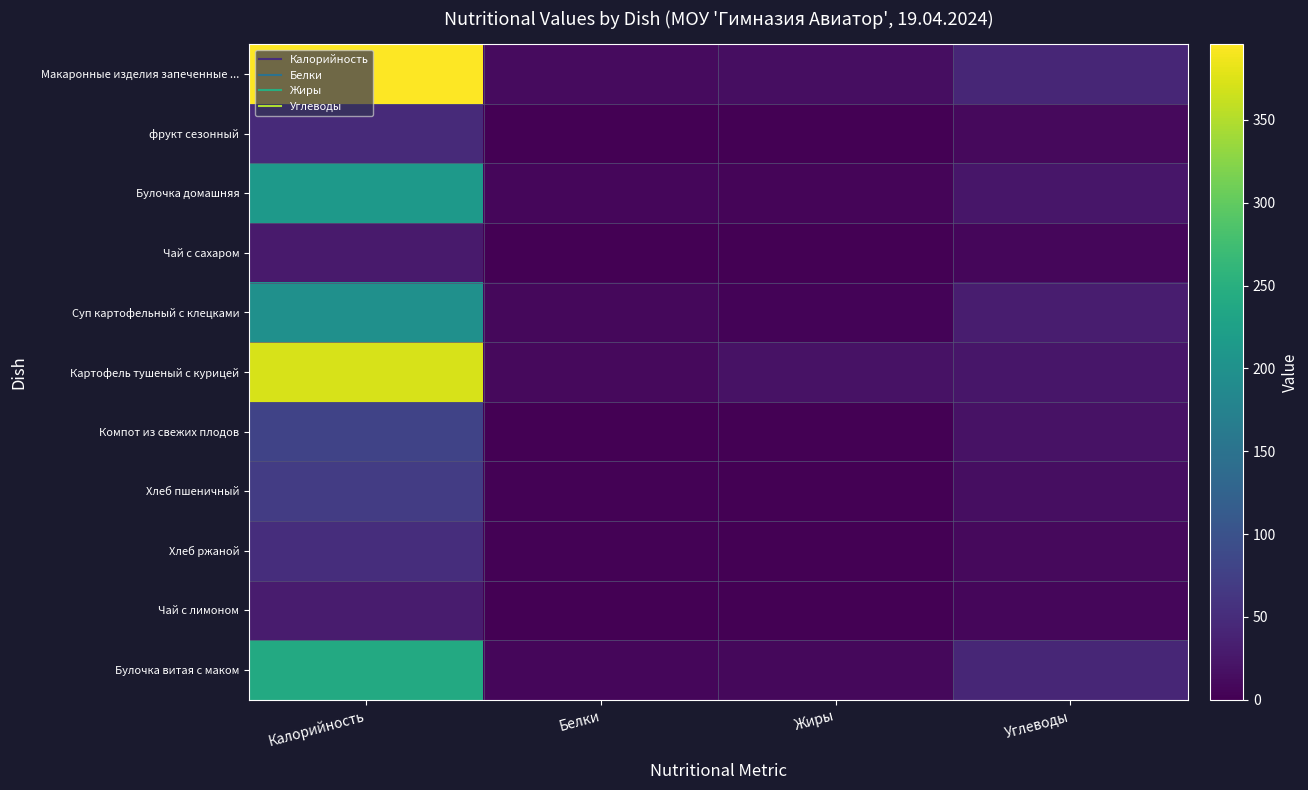

Reading right to left, extract all data points from this chart.

Макаронные изделия запеченные ...: Углеводы=42.5	Жиры=14.2	Белки=10.9	Калорийность=395.8
фрукт сезонный: Углеводы=9.8	Жиры=0.5	Белки=0.5	Калорийность=47.0
Булочка домашняя: Углеводы=23.6	Жиры=5.0	Белки=7.4	Калорийность=212.0
Чай с сахаром: Углеводы=7.0	Жиры=0.0	Белки=0.2	Калорийность=28.5
Суп картофельный с клецками: Углеводы=32.2	Жиры=4.2	Белки=8.2	Калорийность=198.3
Картофель тушеный с курицей: Углеводы=24.3	Жиры=18.9	Белки=10.8	Калорийность=371.8
Компот из свежих плодов: Углеводы=19.6	Жиры=0.2	Белки=0.5	Калорийность=80.0
Хлеб пшеничный: Углеводы=14.8	Жиры=0.3	Белки=2.4	Калорийность=70.5
Хлеб ржаной: Углеводы=10.0	Жиры=0.4	Белки=2.0	Калорийность=52.2
Чай с лимоном: Углеводы=7.2	Жиры=0.0	Белки=0.3	Калорийность=30.8
Булочка витая с маком: Углеводы=42.6	Жиры=8.8	Белки=7.1	Калорийность=239.7